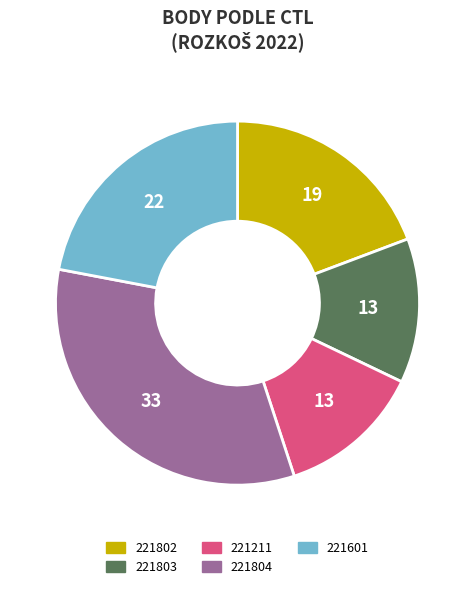

The 221802 slice represents 7% of the pie. True or false?

False